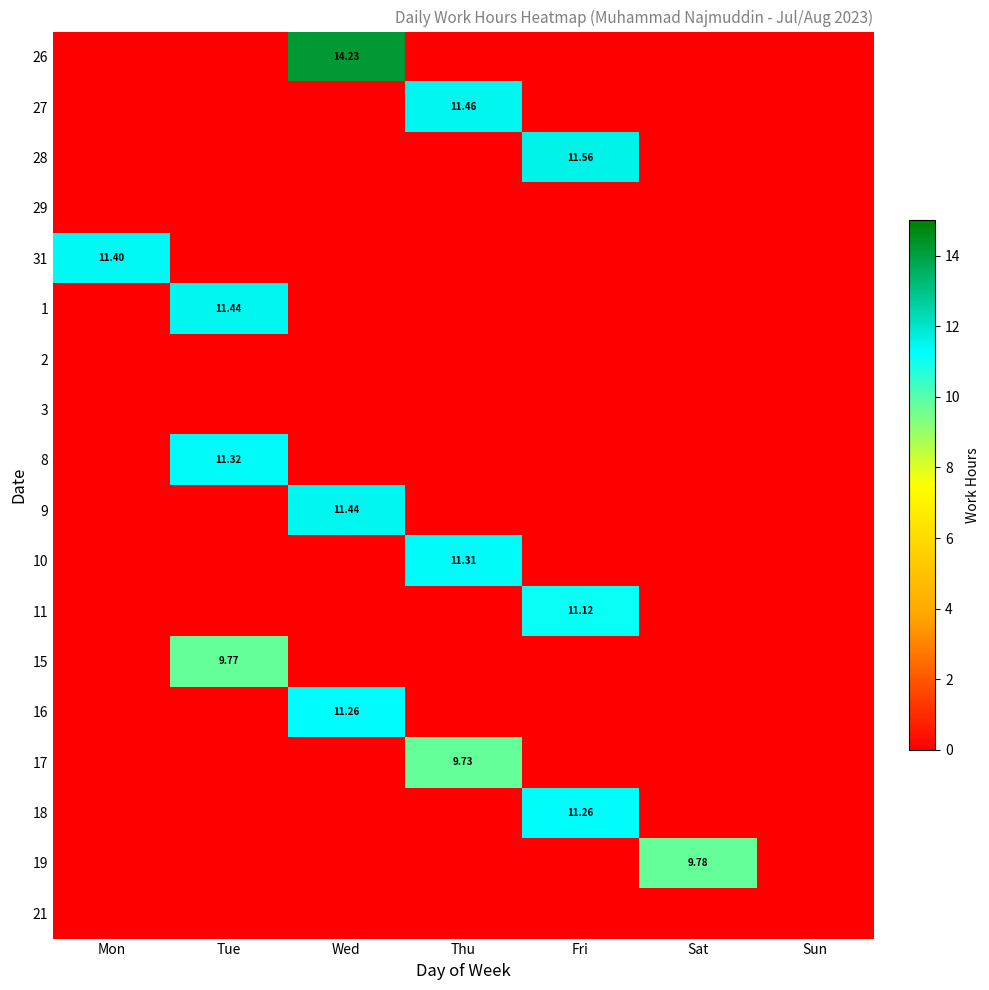

How many values in the 31 series exceed 0?

1